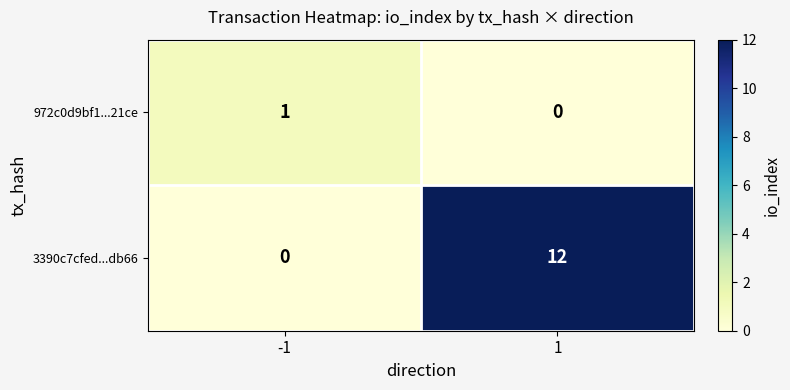

What is the maximum value shown in the chart?

12